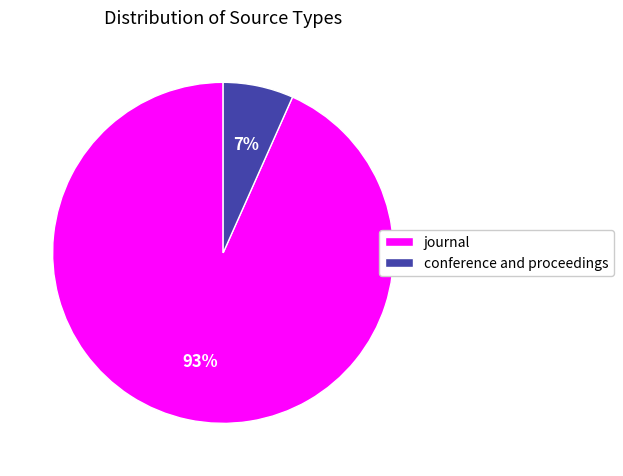

To the nearest percent, what is the combined percentage of conference and proceedings and journal?

100%